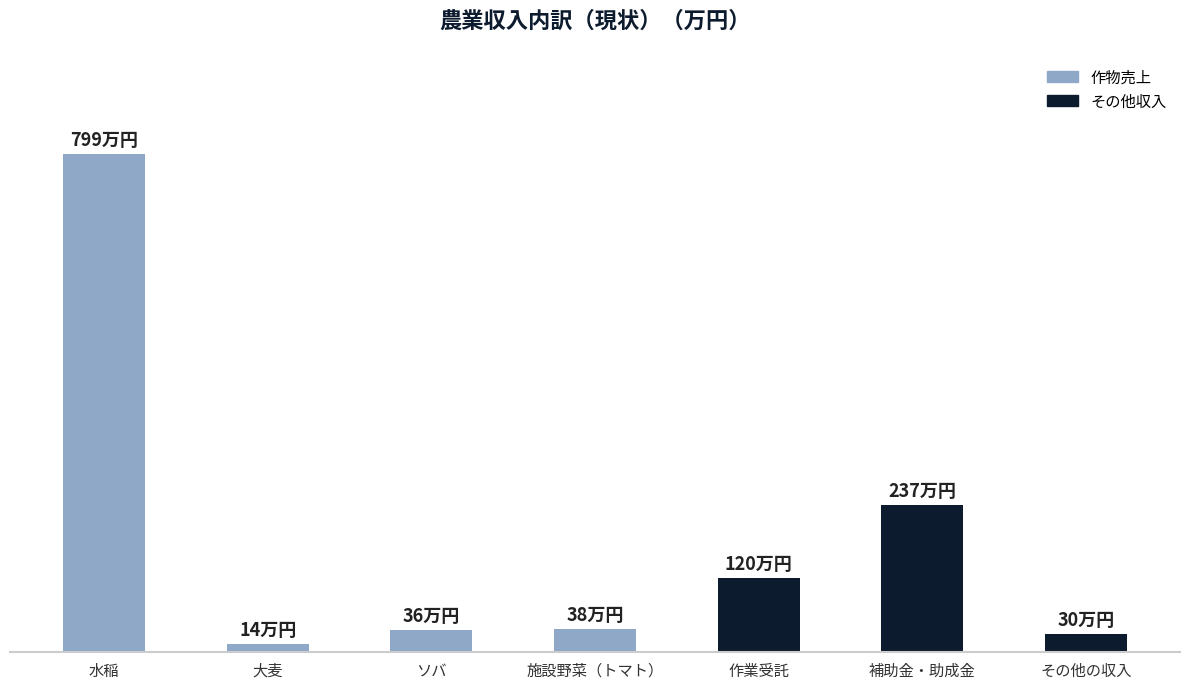

Does the chart contain any negative values?

No